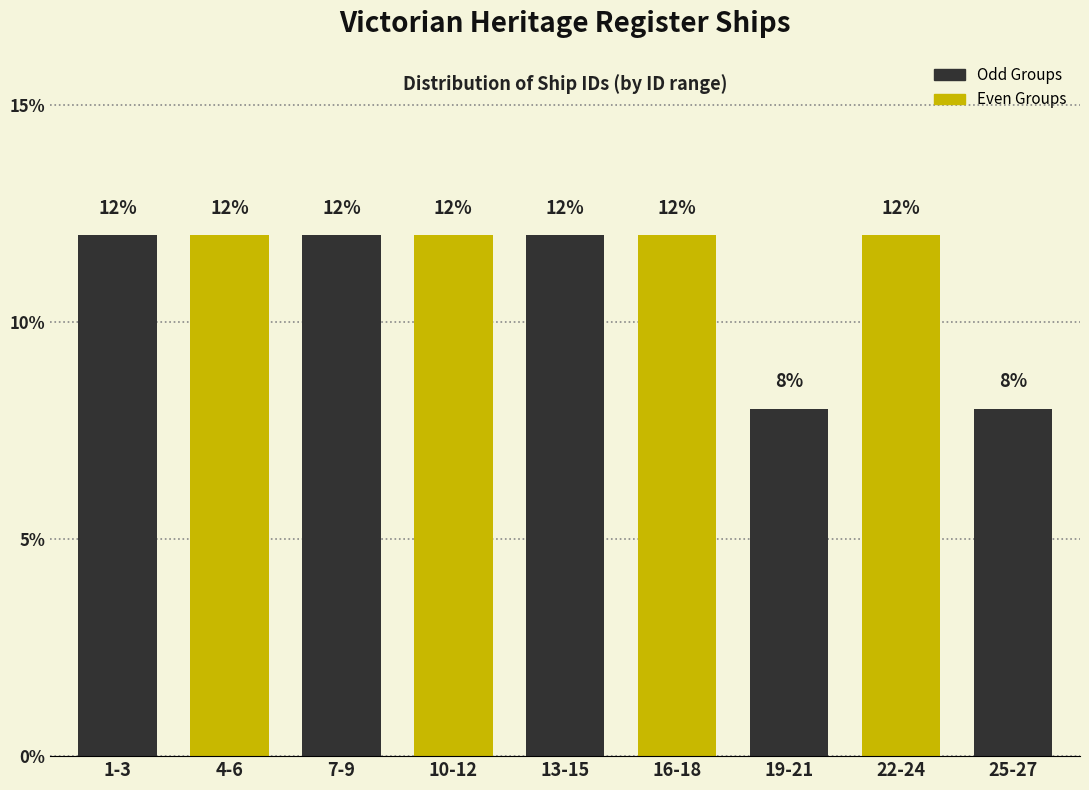

Reading left to right, what are all the values shown in this chart?

1-3=12	4-6=12	7-9=12	10-12=12	13-15=12	16-18=12	19-21=8	22-24=12	25-27=8